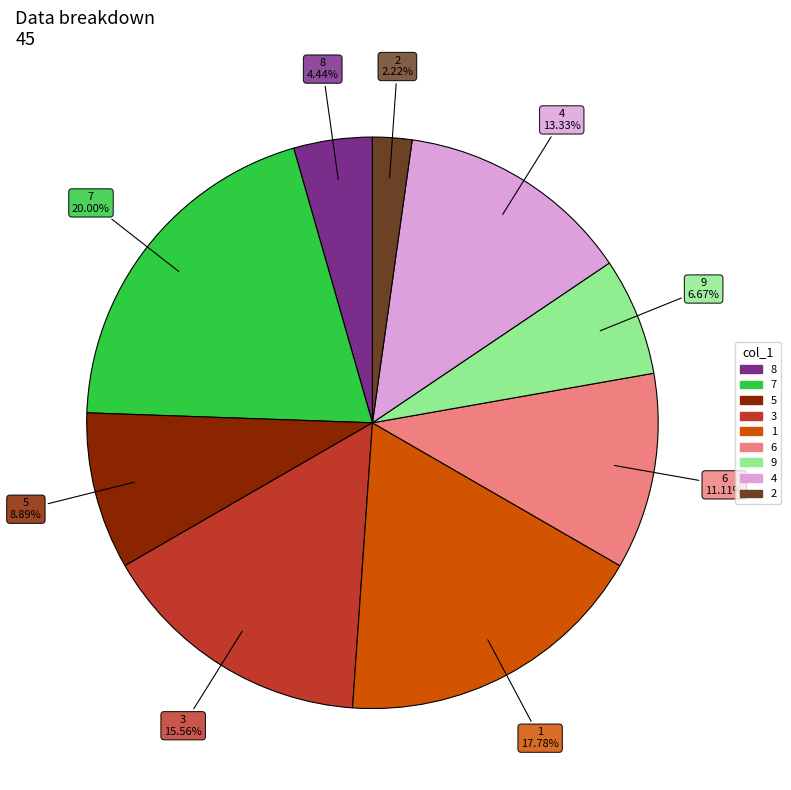

How many slices are in this pie chart?

9